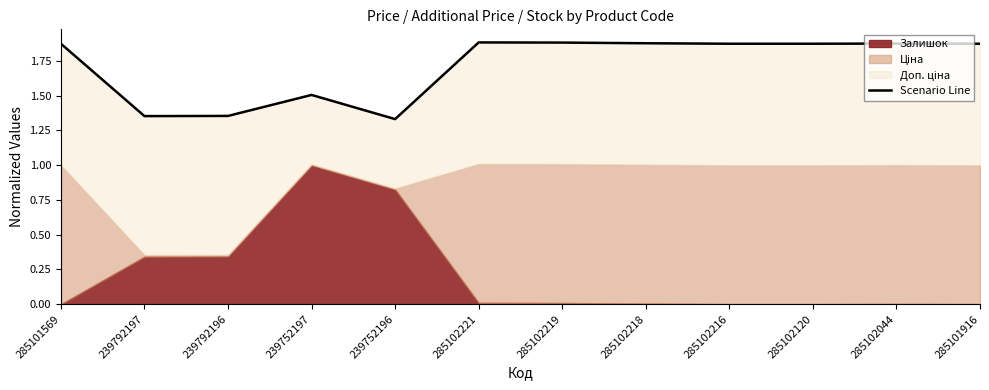

Reading left to right, transcribe all the data shown in this chart.

285101569=1.9	239792197=1.4	239792196=1.4	239752197=1.5	239752196=1.3	285102221=1.9	285102219=1.9	285102218=1.9	285102216=1.9	285102120=1.9	285102044=1.9	285101916=1.9